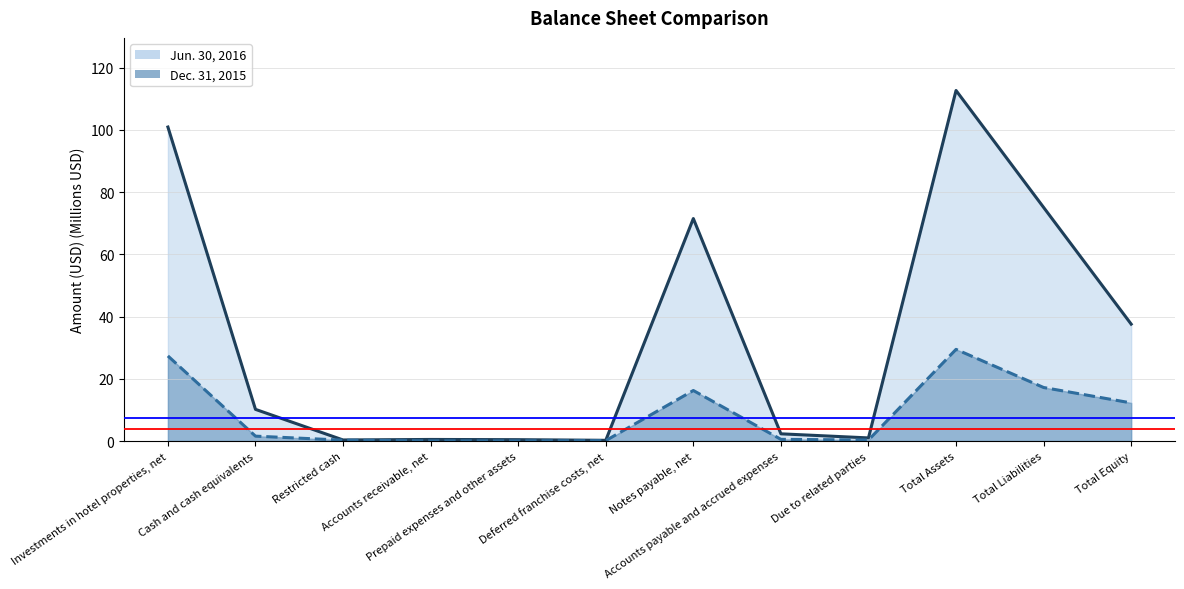

At which category is the sum across all series the highest?

Total Assets